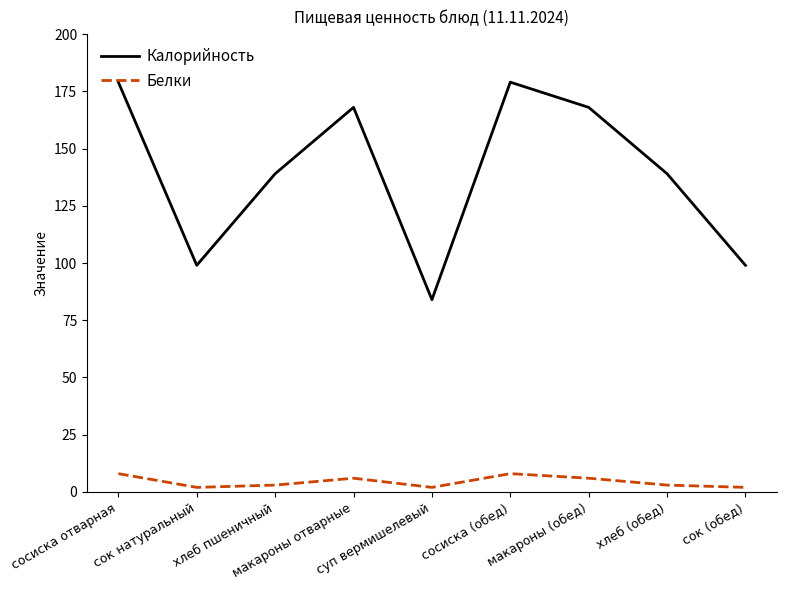

Is it true that Калорийность equals 39 at хлеб (обед)?

False